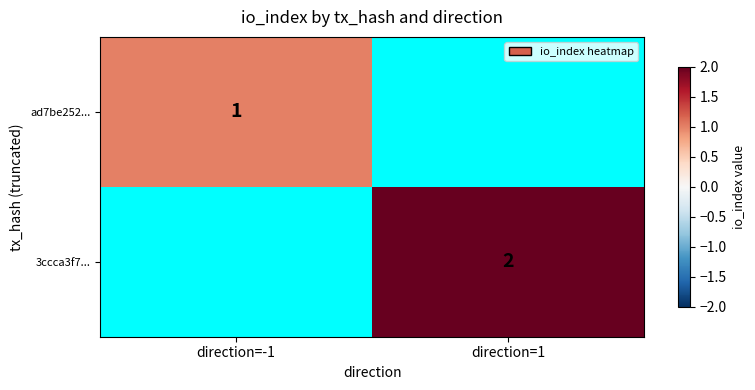

Is it true that 3ccca3f7... equals 1 at direction=1?

False